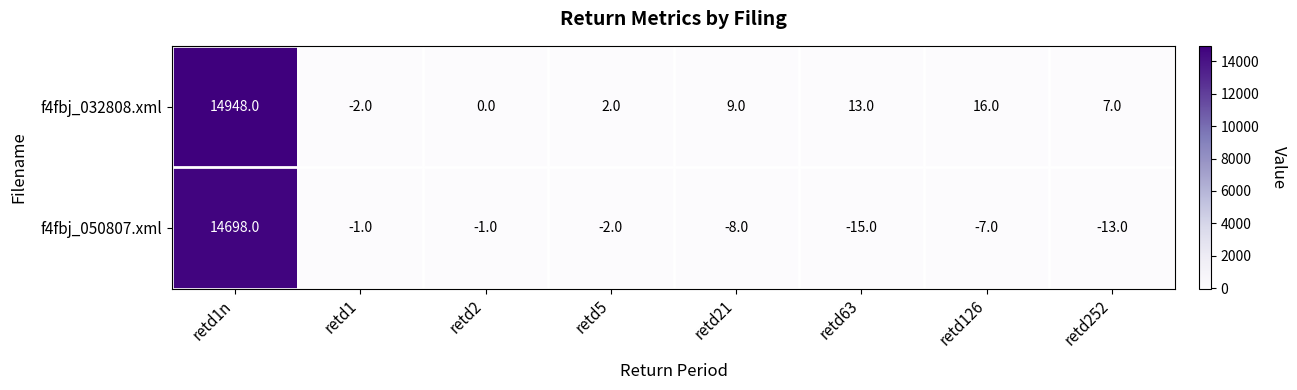

The f4fbj_050807.xml series shows -1 at retd5. True or false?

False